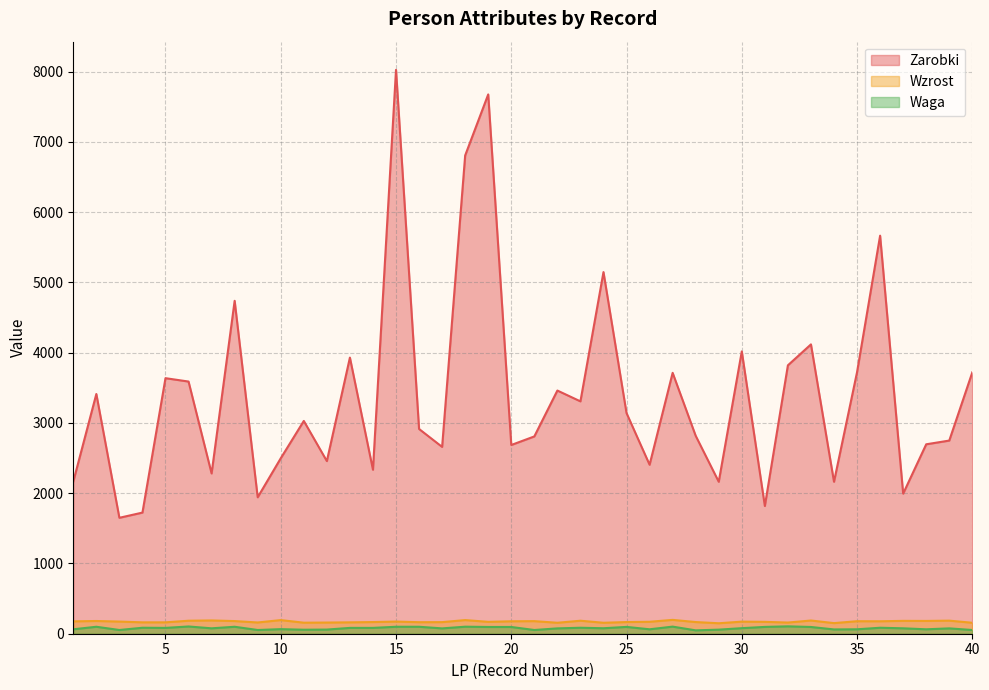

True or false: Waga has more than 0 points higher than both neighbors.

True